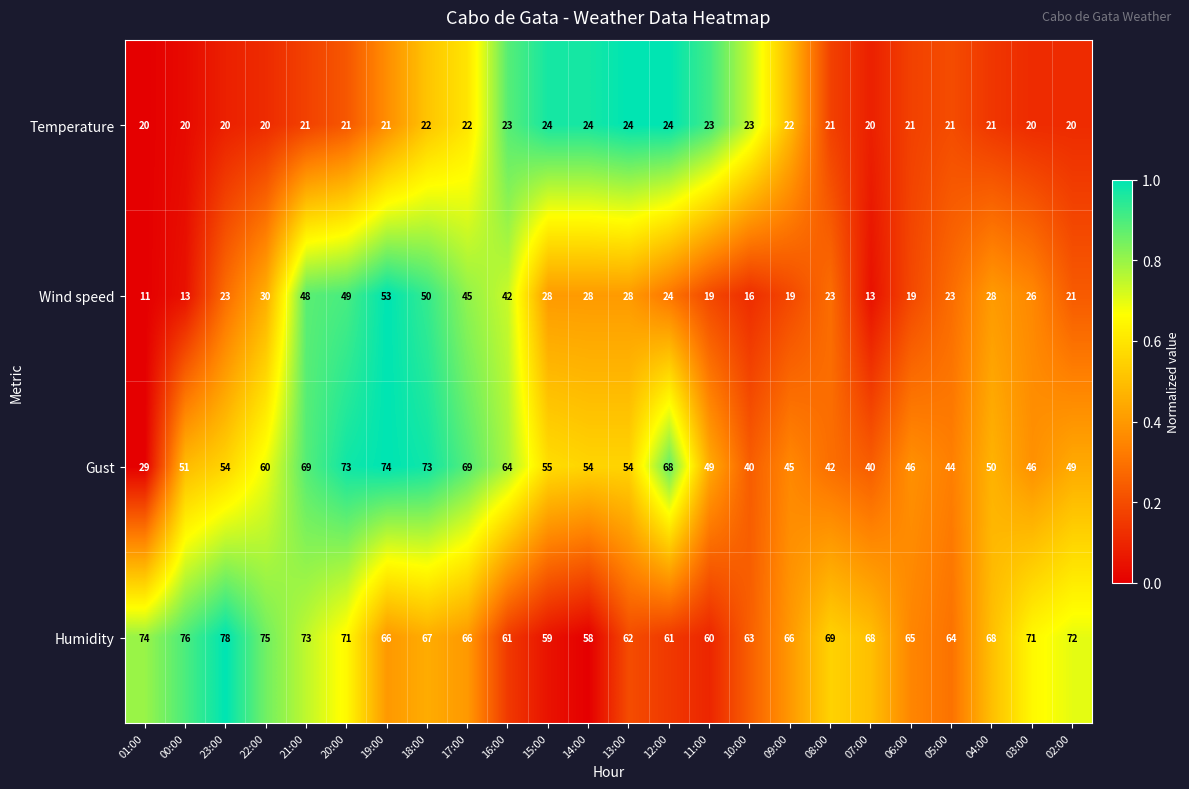

What is the maximum value shown in the chart?

78